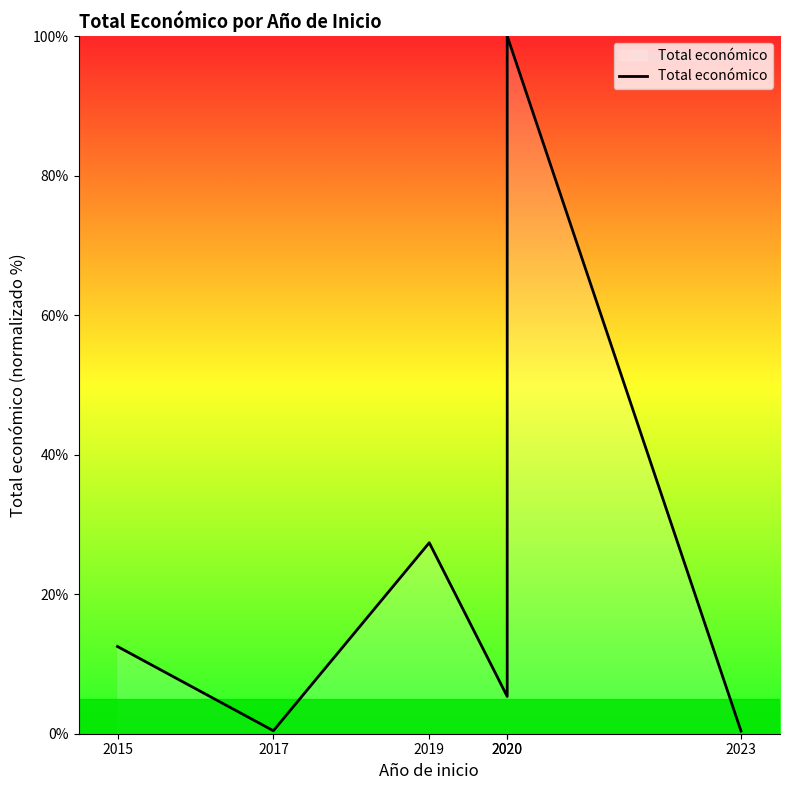

What is the difference between the second highest and second lowest values?

27.0